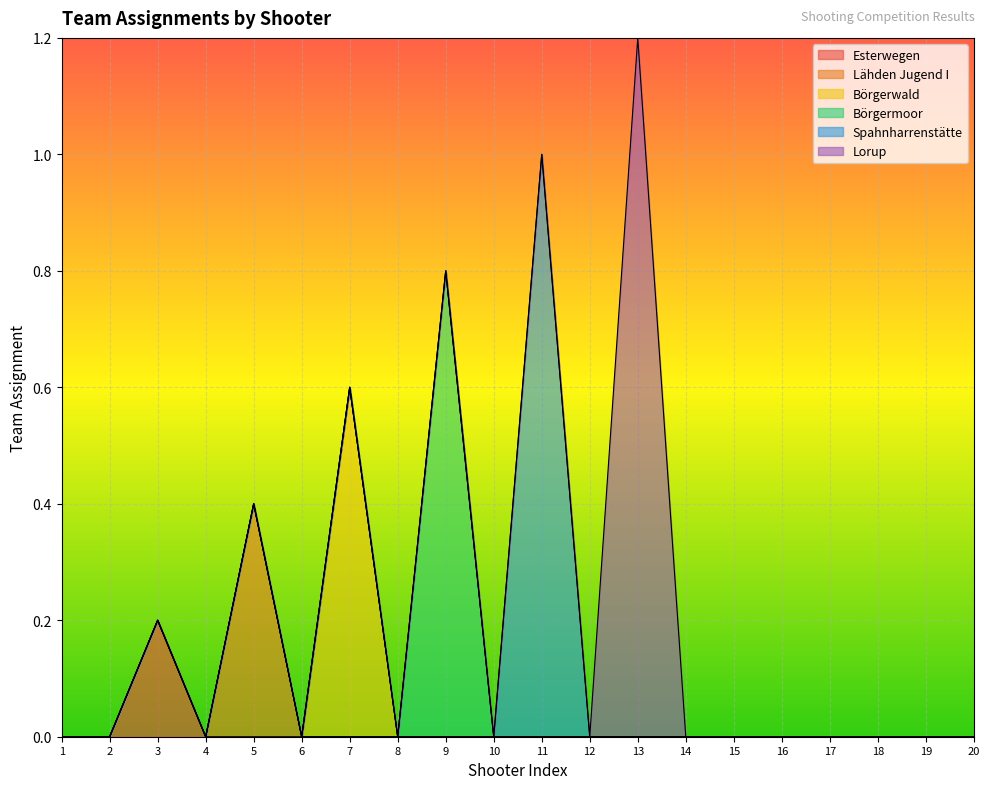

Which category has the highest value in the Esterwegen series?

3